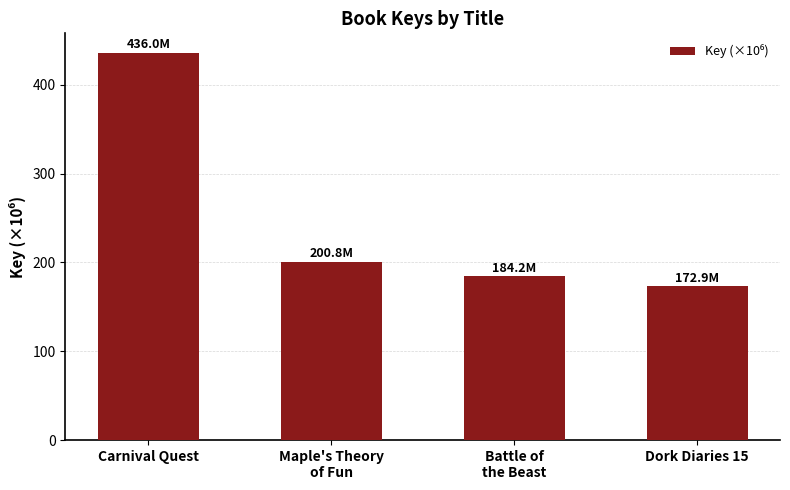

Approximately how many times larger is the value at Maple's Theory
of Fun compared to Battle of
the Beast?

1.1